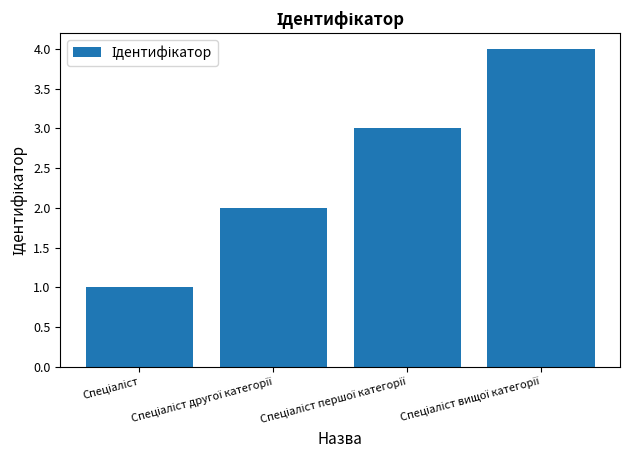

What is the value of the 4th bar from the left?

4